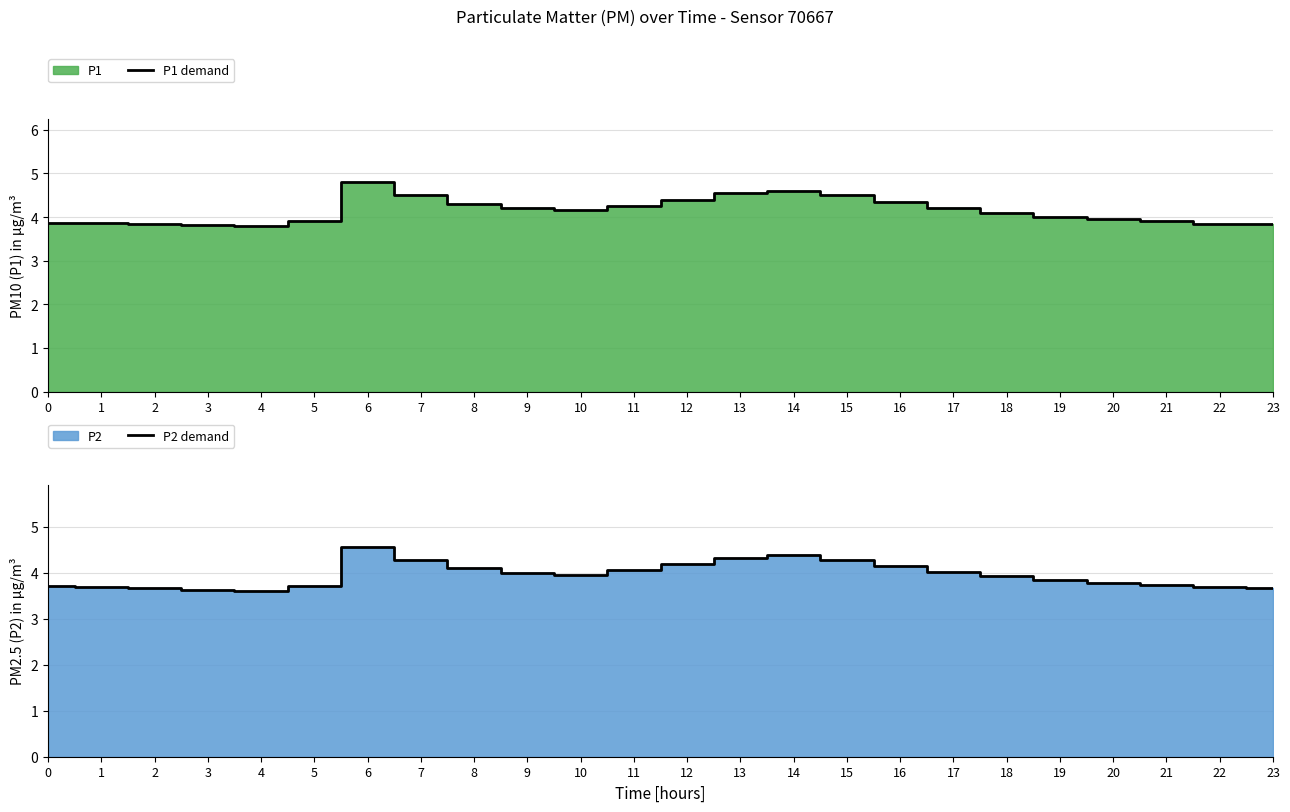

Reading left to right, list all the values displayed in this chart.

P1 demand: 0=3.9	1=3.9	2=3.9	3=3.8	4=3.8	5=3.9	6=4.8	7=4.5	8=4.3	9=4.2	10=4.2	11=4.2	12=4.4	13=4.5	14=4.6	15=4.5	16=4.3	17=4.2	18=4.1	19=4.0	20=4.0	21=3.9	22=3.9	23=3.8
P2 demand: 0=3.7	1=3.7	2=3.7	3=3.6	4=3.6	5=3.7	6=4.5	7=4.3	8=4.1	9=4.0	10=4.0	11=4.0	12=4.2	13=4.3	14=4.4	15=4.3	16=4.2	17=4.0	18=3.9	19=3.8	20=3.8	21=3.7	22=3.7	23=3.7